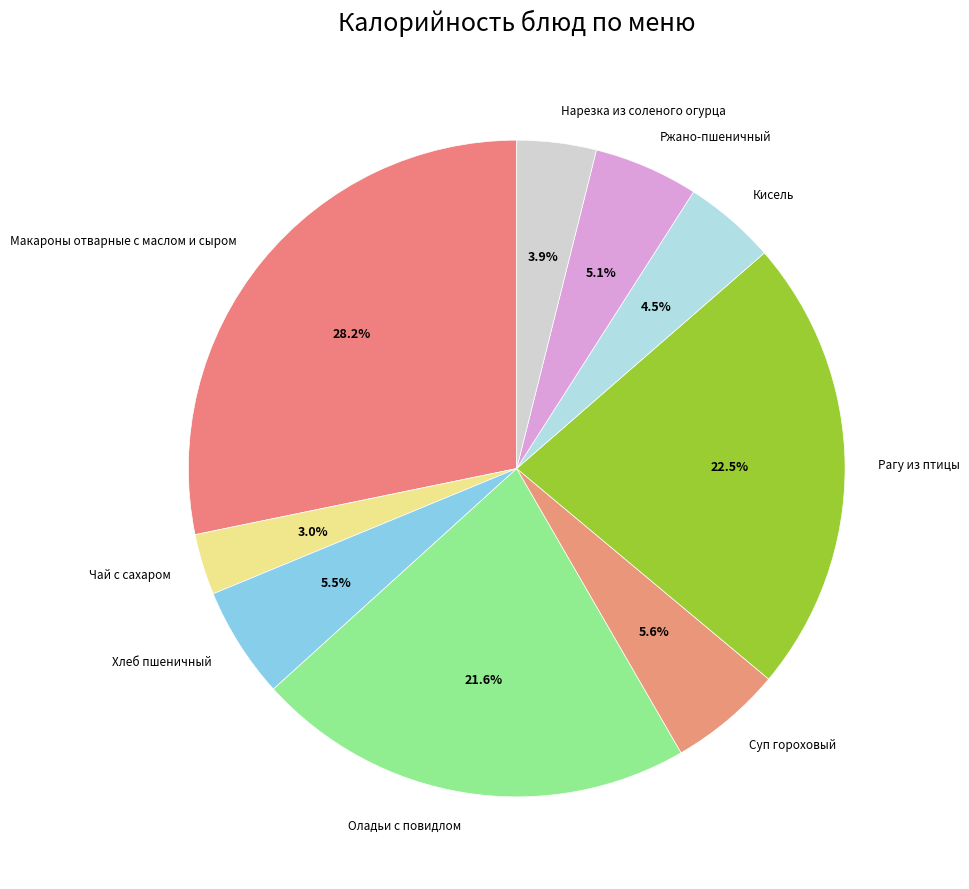

Which category has the biggest portion of the pie?

Макароны отварные с маслом и сыром